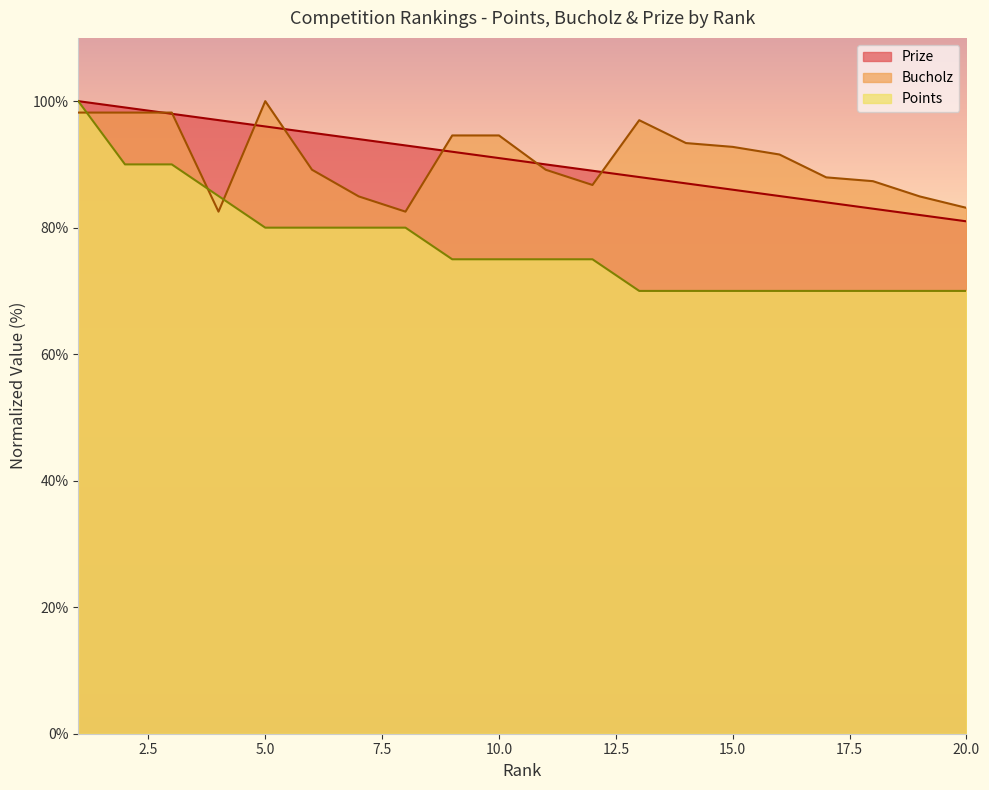

At which category does the chart reach its minimum across all series?

13